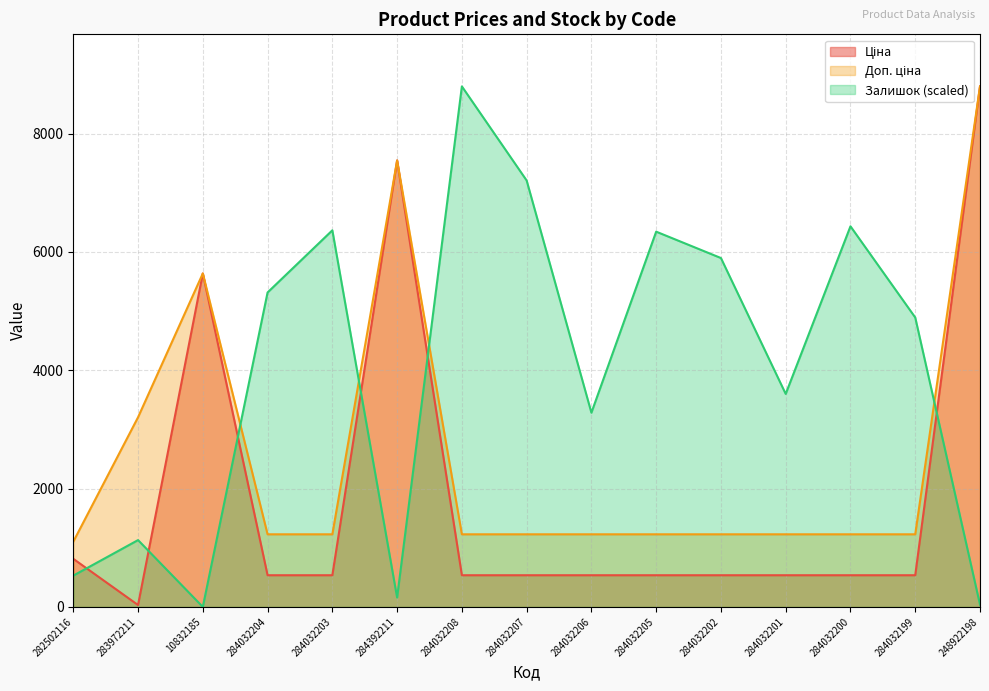

True or false: Доп. ціна and Ціна intersect in this chart.

False